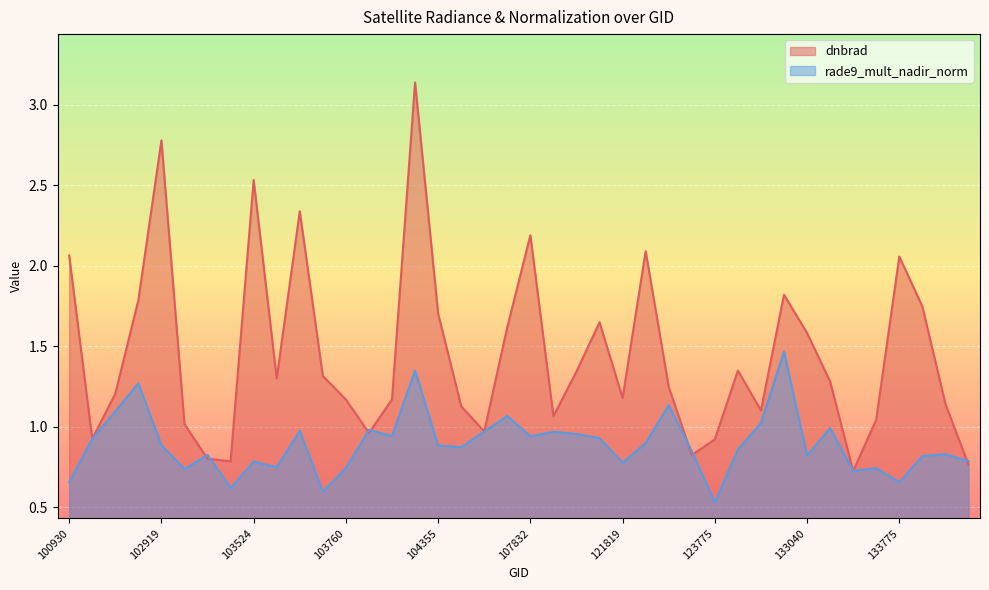

Between 121819 and 134138, which series saw the biggest shift?

rade9_mult_nadir_norm